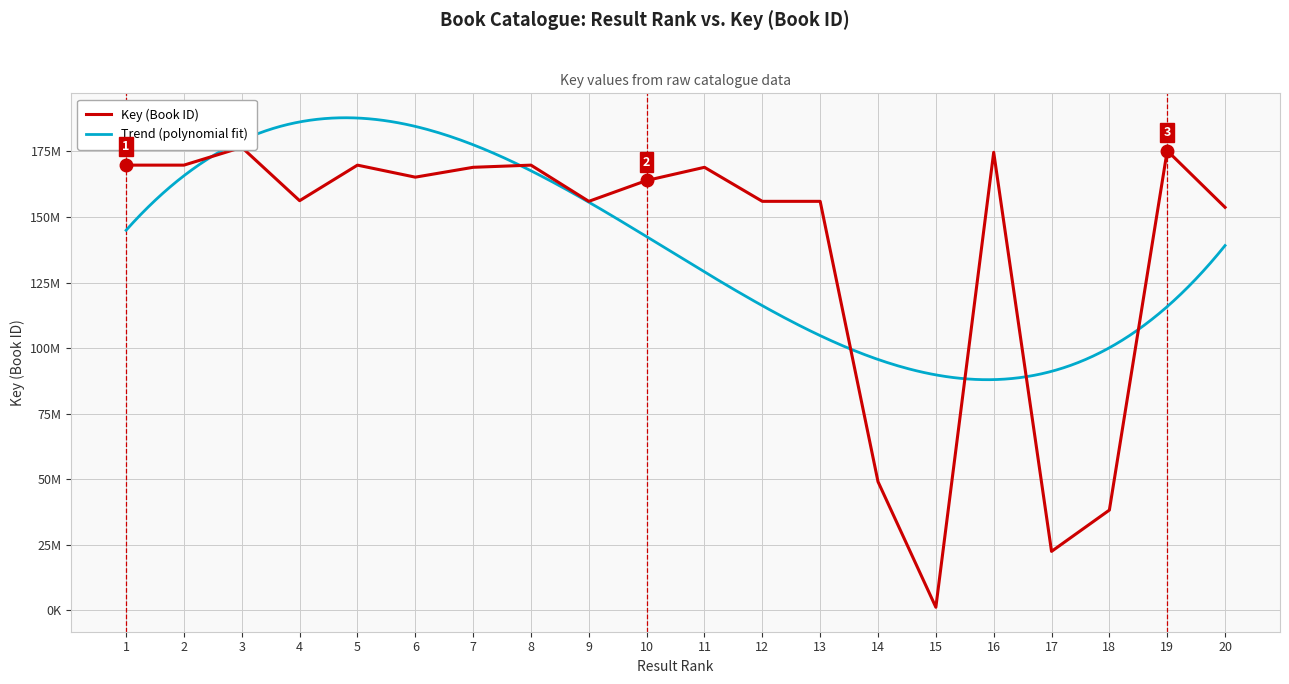

What is the difference between the maximum and minimum values?

175368932